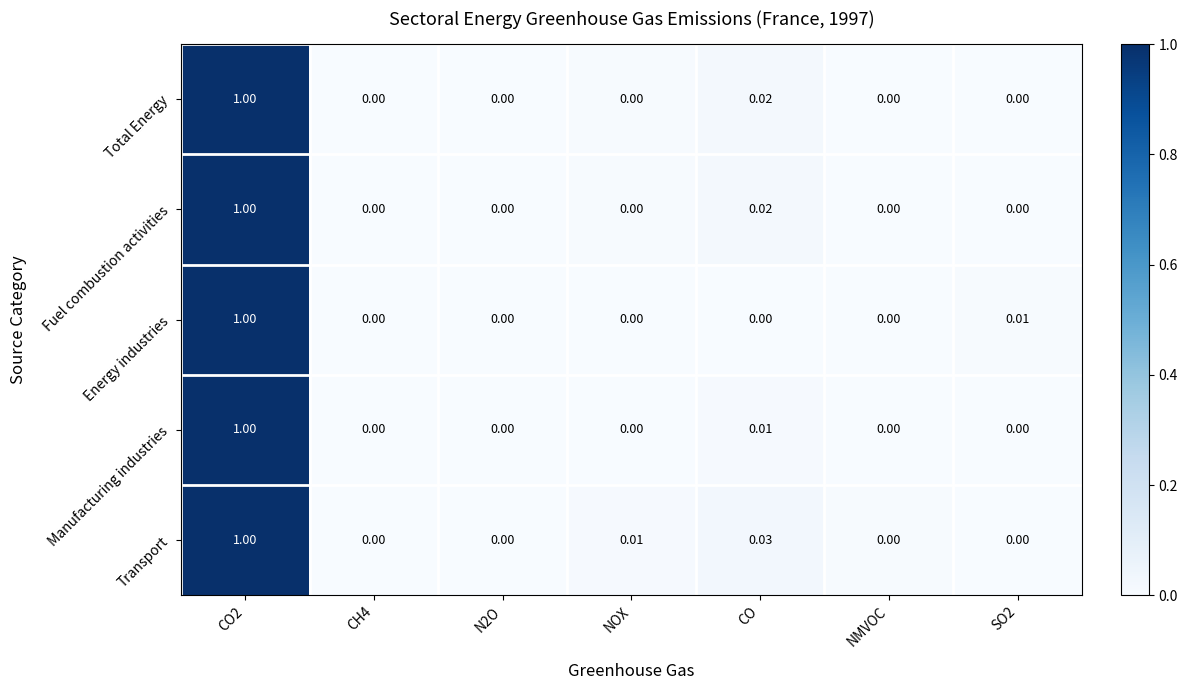

At which category does the chart reach its peak across all series?

CO2